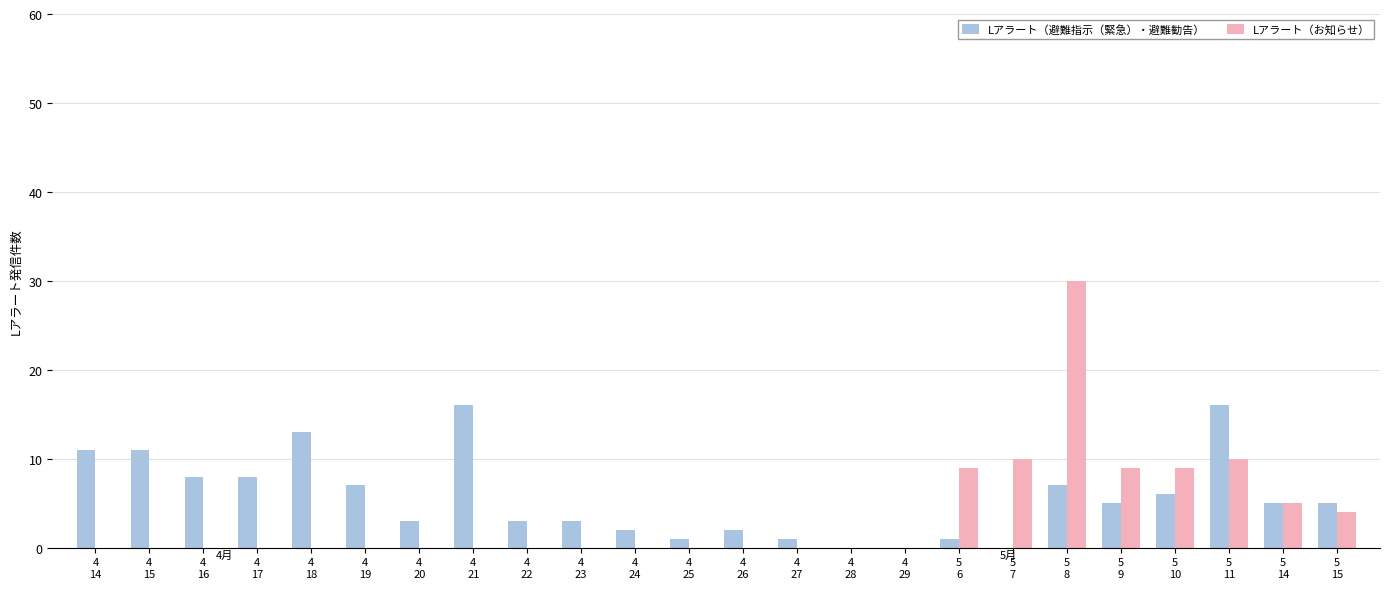

What value does the Lアラート（避難指示（緊急）・避難勧告） series have at 4
19, to the nearest 5?

5